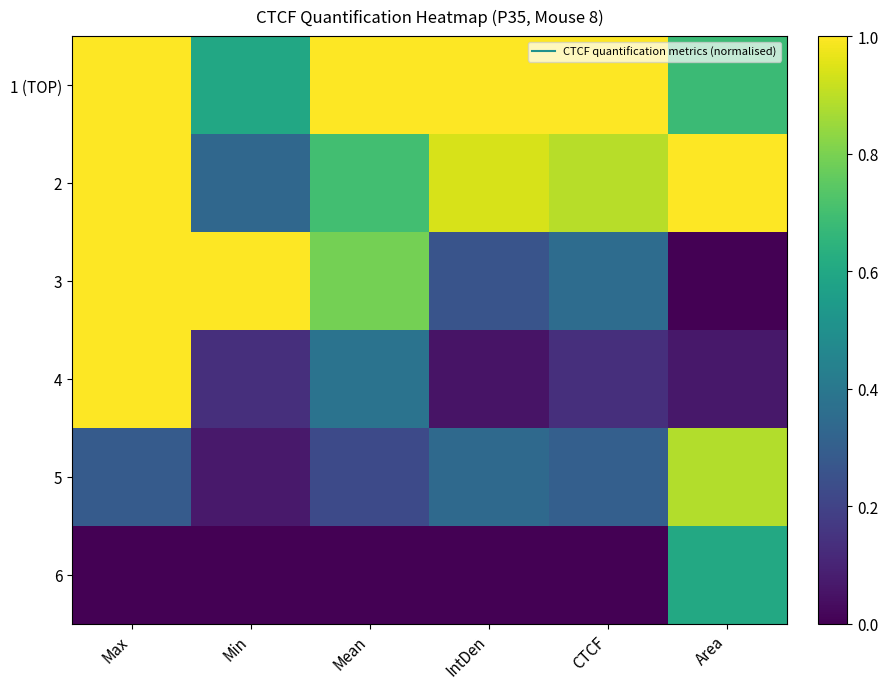

Rank the series at Mean from lowest to highest value.

6, 5, 4, 2, 3, 1 (TOP)